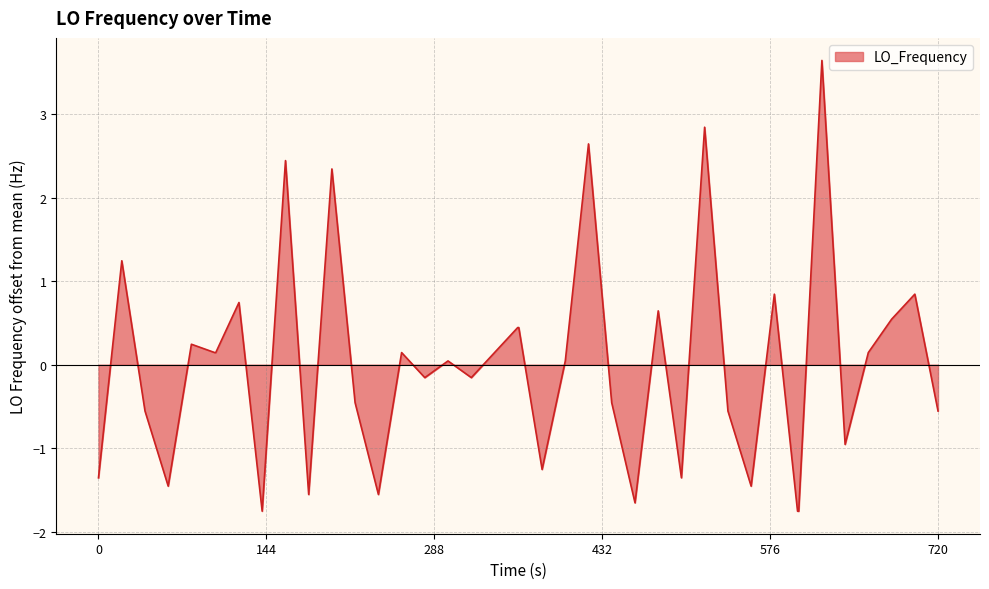

What is the difference between the maximum and minimum values?

5.4